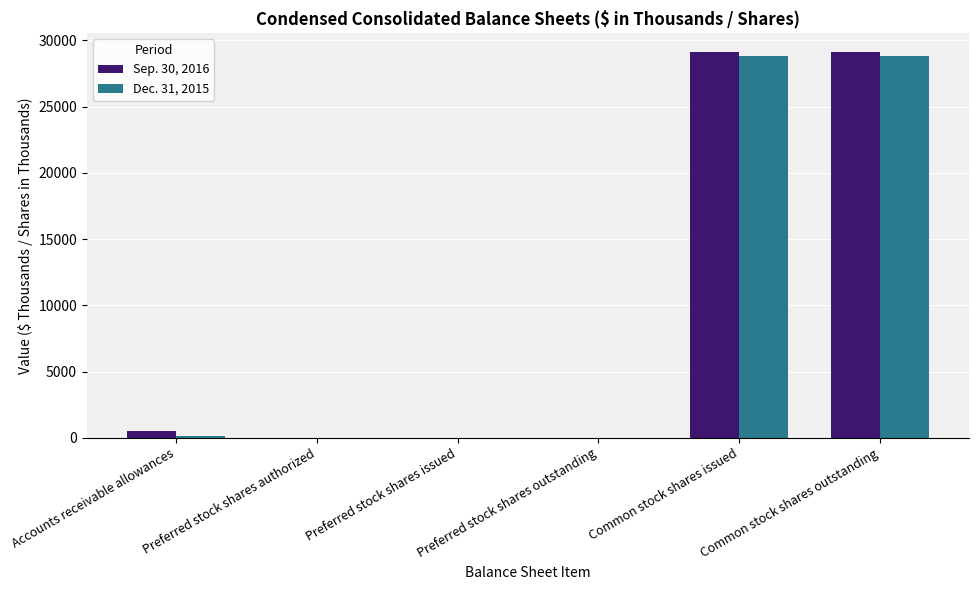

Which series changed the most between Accounts receivable allowances and Preferred stock shares outstanding?

Sep. 30, 2016